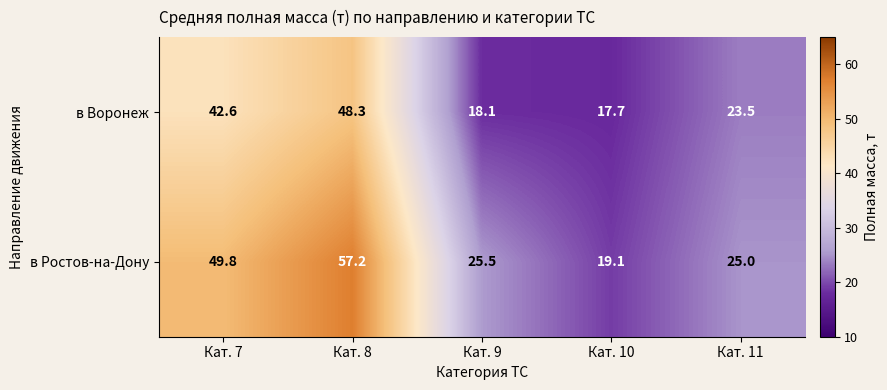

How many data points in в Воронеж are above 23?

3